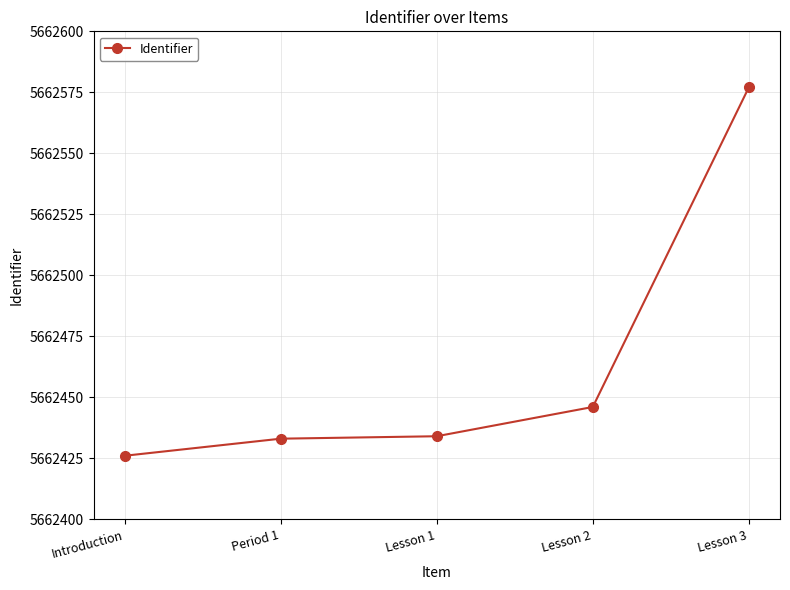

Is this an area chart (filled region under the line)?

No